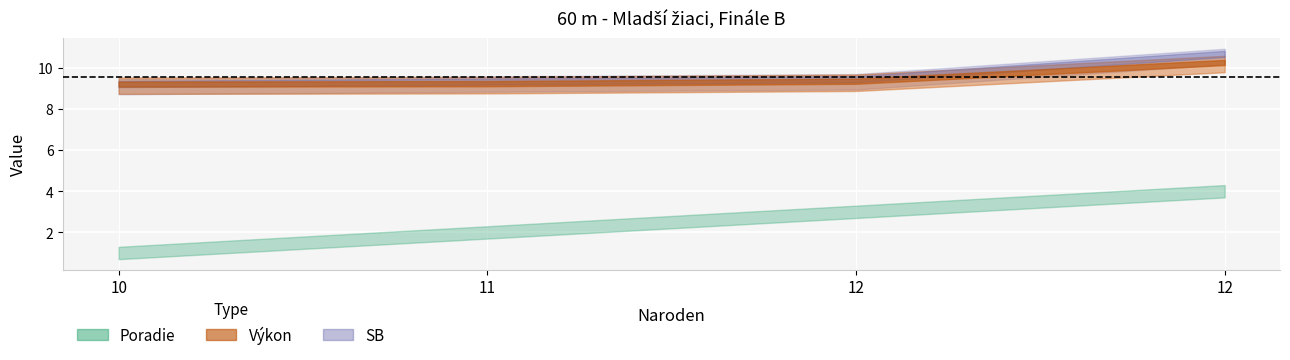

What is the total value across all series at 10?

19.5